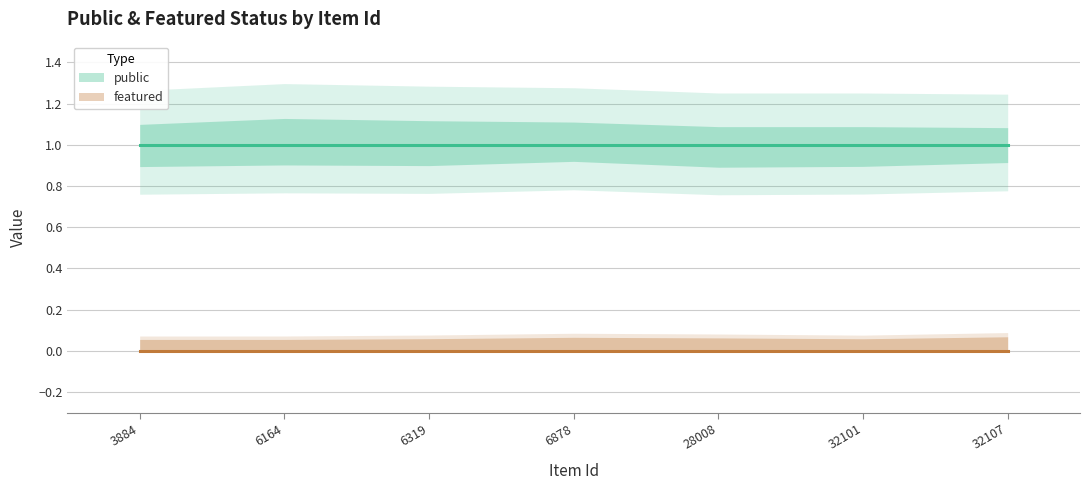

How many categories are shown in the chart?

7